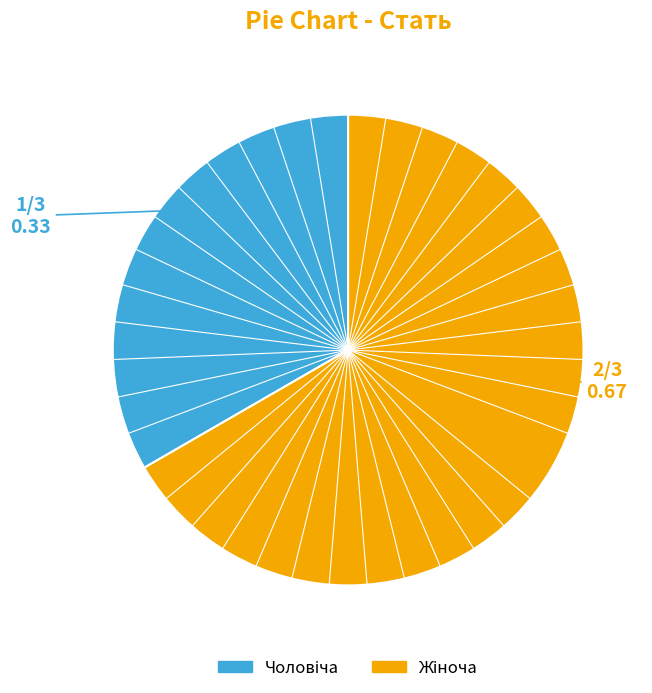

Count the number of slices in the pie.

2